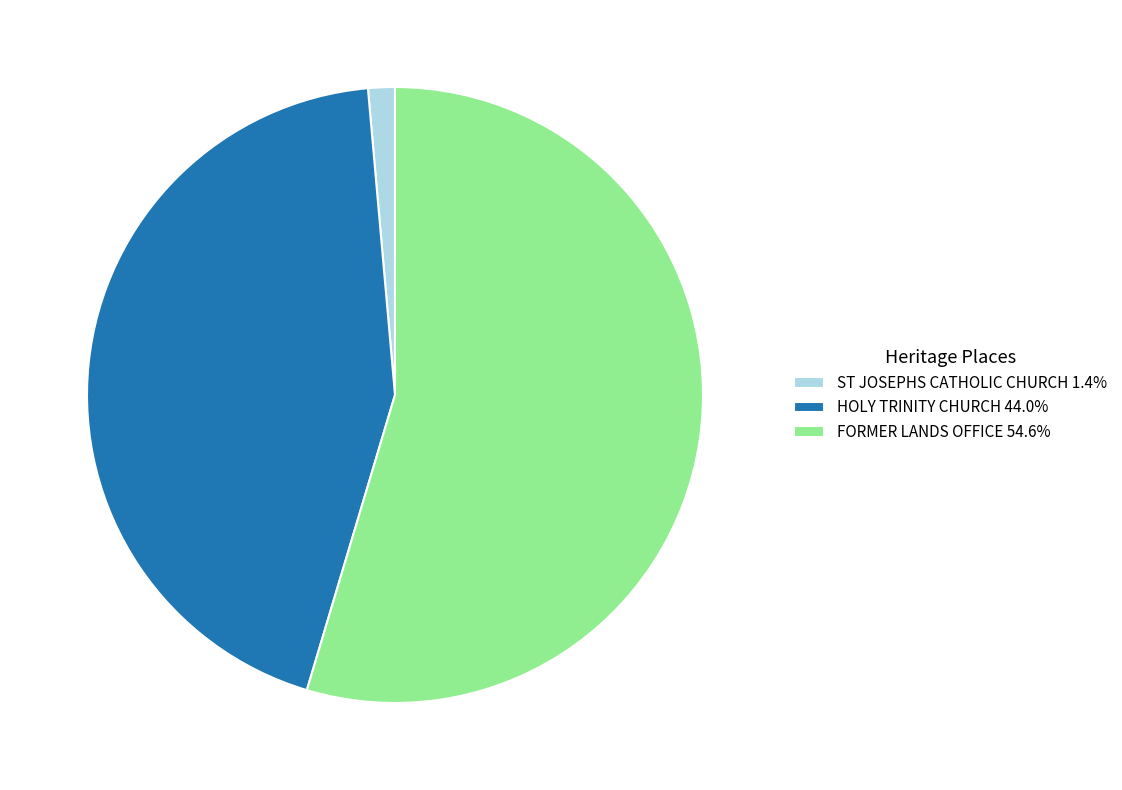

Rank the categories by value from highest to lowest.

FORMER LANDS OFFICE, HOLY TRINITY CHURCH, ST JOSEPHS CATHOLIC CHURCH